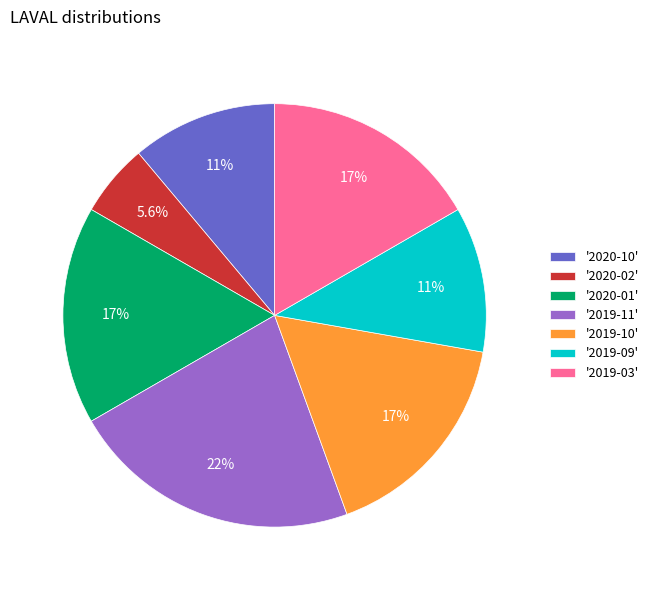

Is there a majority slice in this chart?

No